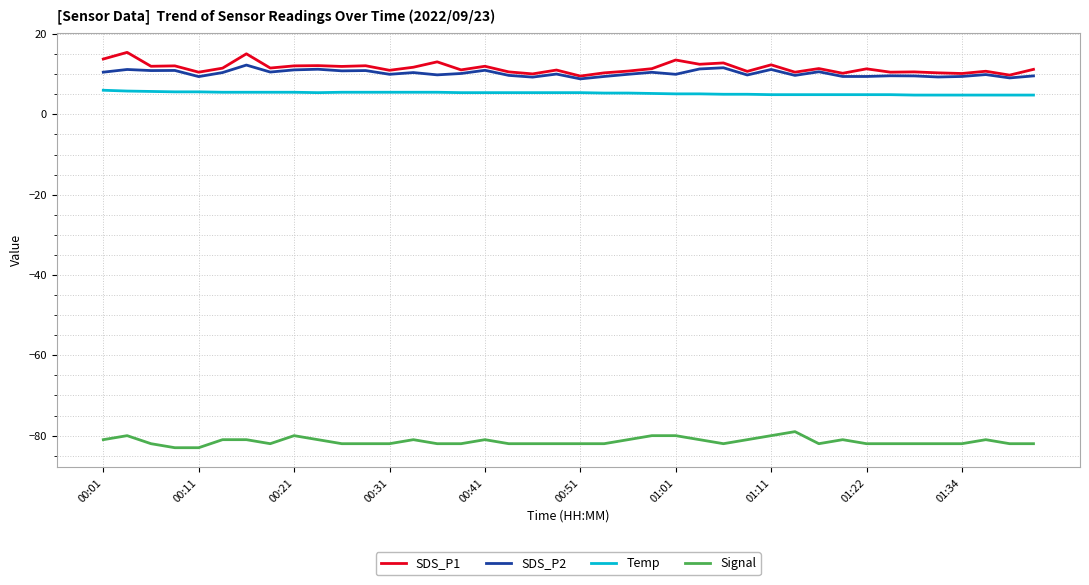

True or false: Signal and SDS_P2 cross at least once.

False